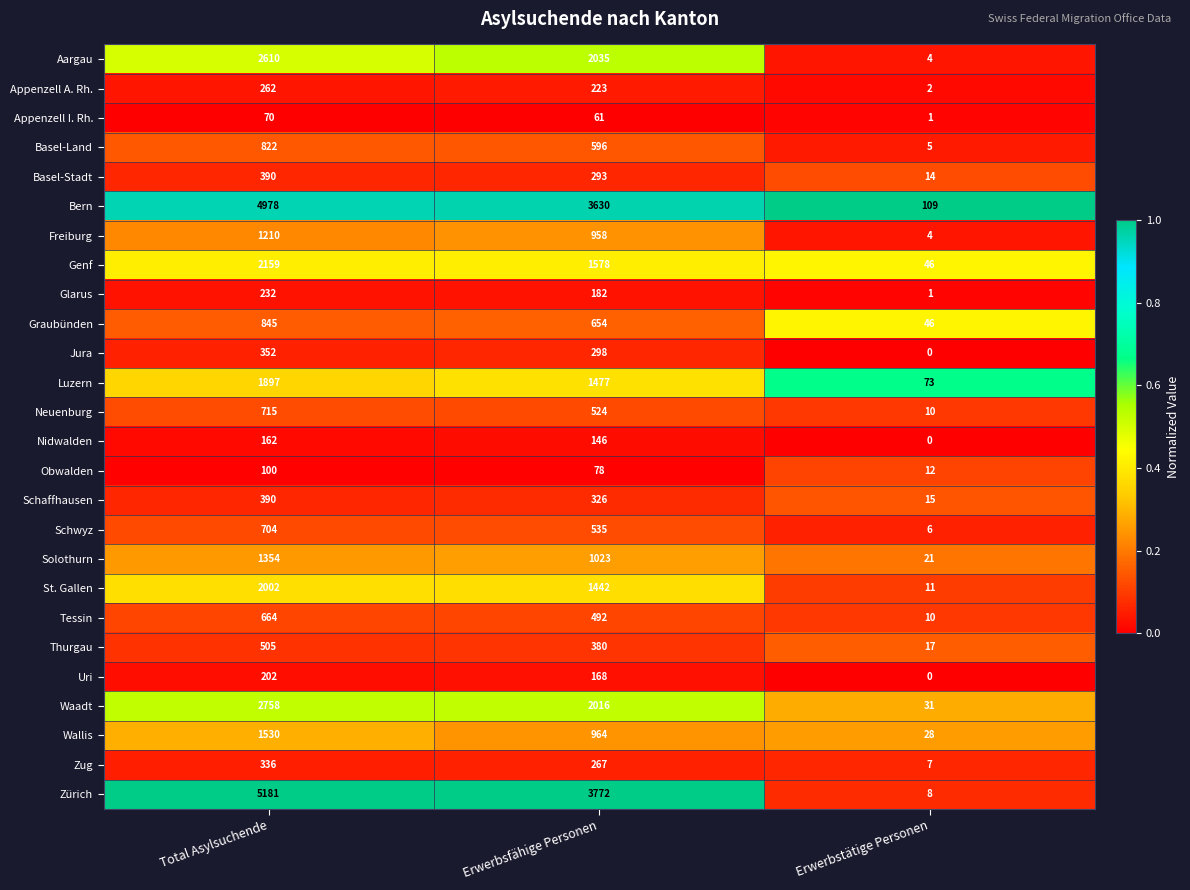

At which category is the sum across all series the highest?

Total Asylsuchende